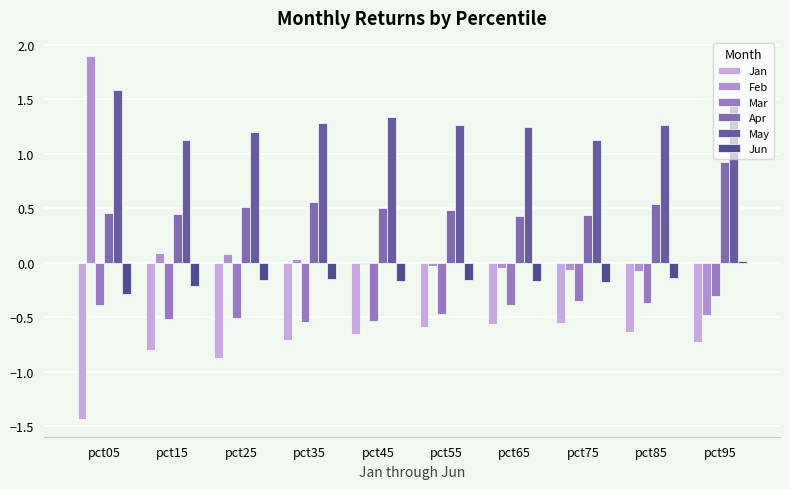

Where does the Jun series first go above 0?

pct95